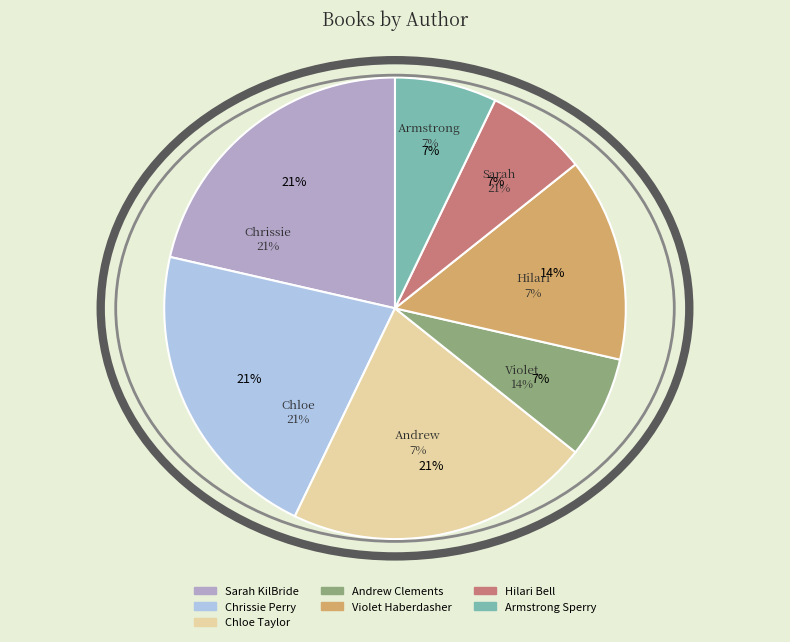

Rank the categories by value from highest to lowest.

Sarah KilBride, Chrissie Perry, Chloe Taylor, Violet Haberdasher, Andrew Clements, Hilari Bell, Armstrong Sperry